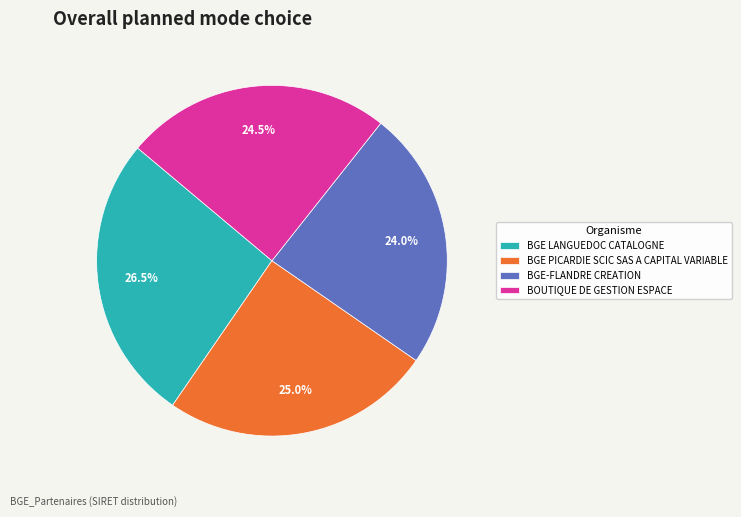

Is there a majority slice in this chart?

No